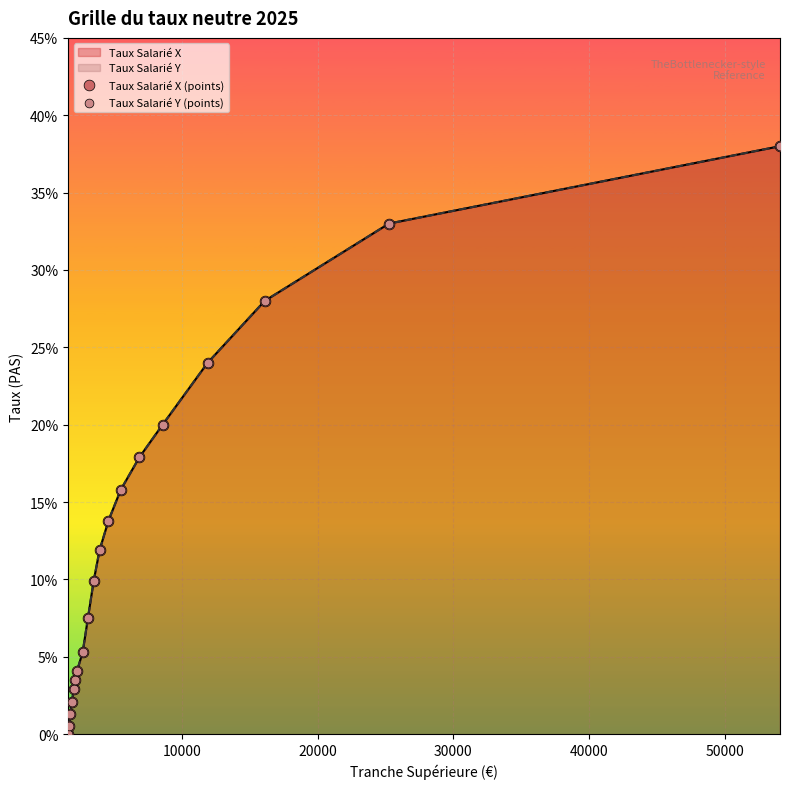

At how many categories does at least one series exceed 0?

18